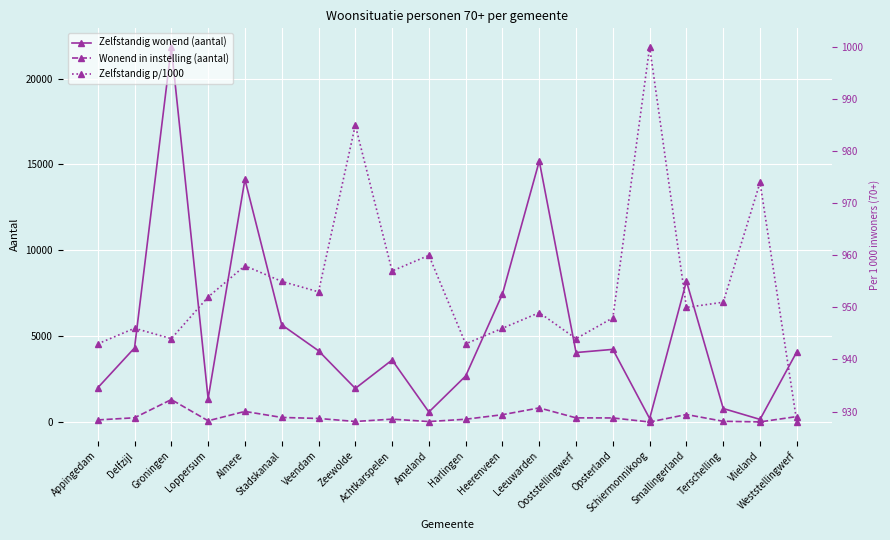

What is the sum of the Zelfstandig p/1000 values at Ooststellingwerf and Ameland?

1904